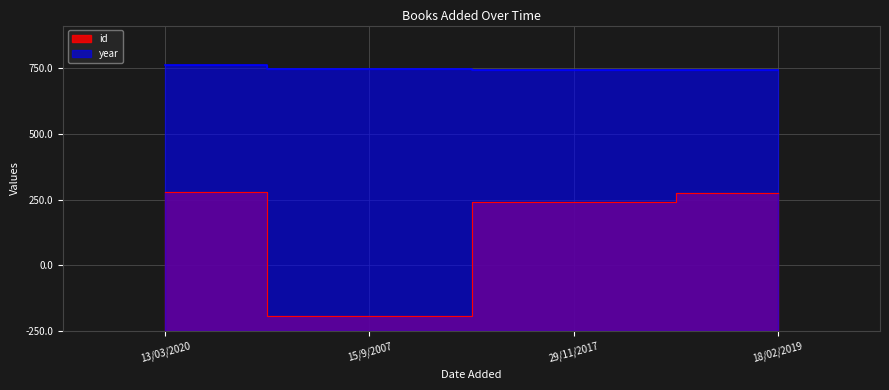

List the labels in order of id value, largest first.

13/03/2020, 18/02/2019, 29/11/2017, 15/9/2007